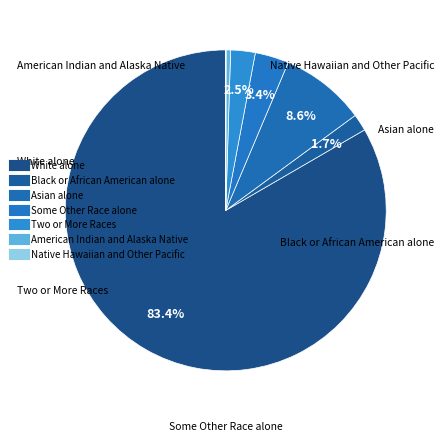

To the nearest percent, what portion does Some Other Race alone represent?

3%